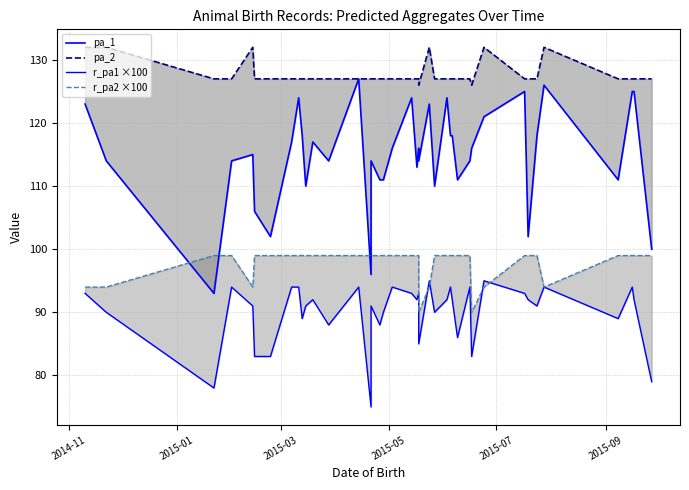

At which label does pa_2 reach its peak?

2014-11